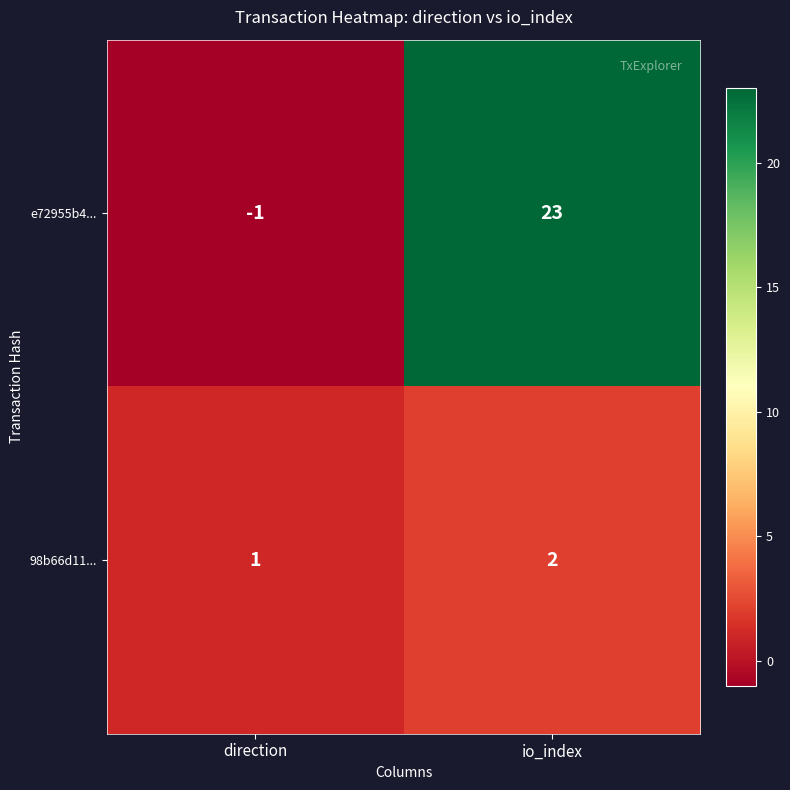

What is the total value across all series at io_index?

25